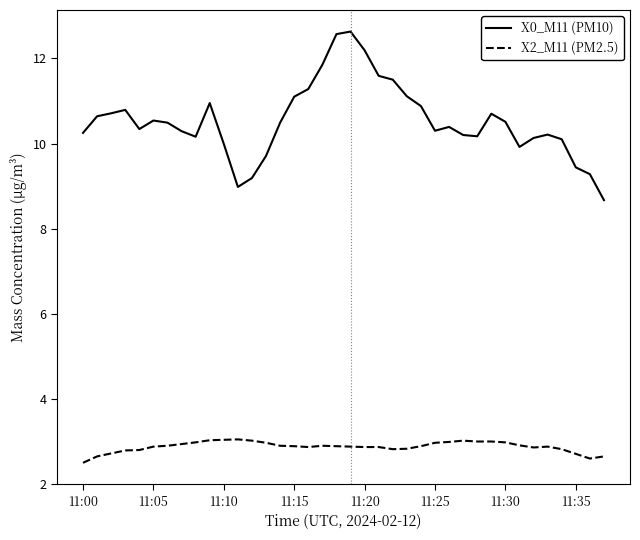

What is the lowest value of the X2_M11 (PM2.5) series?

2.5